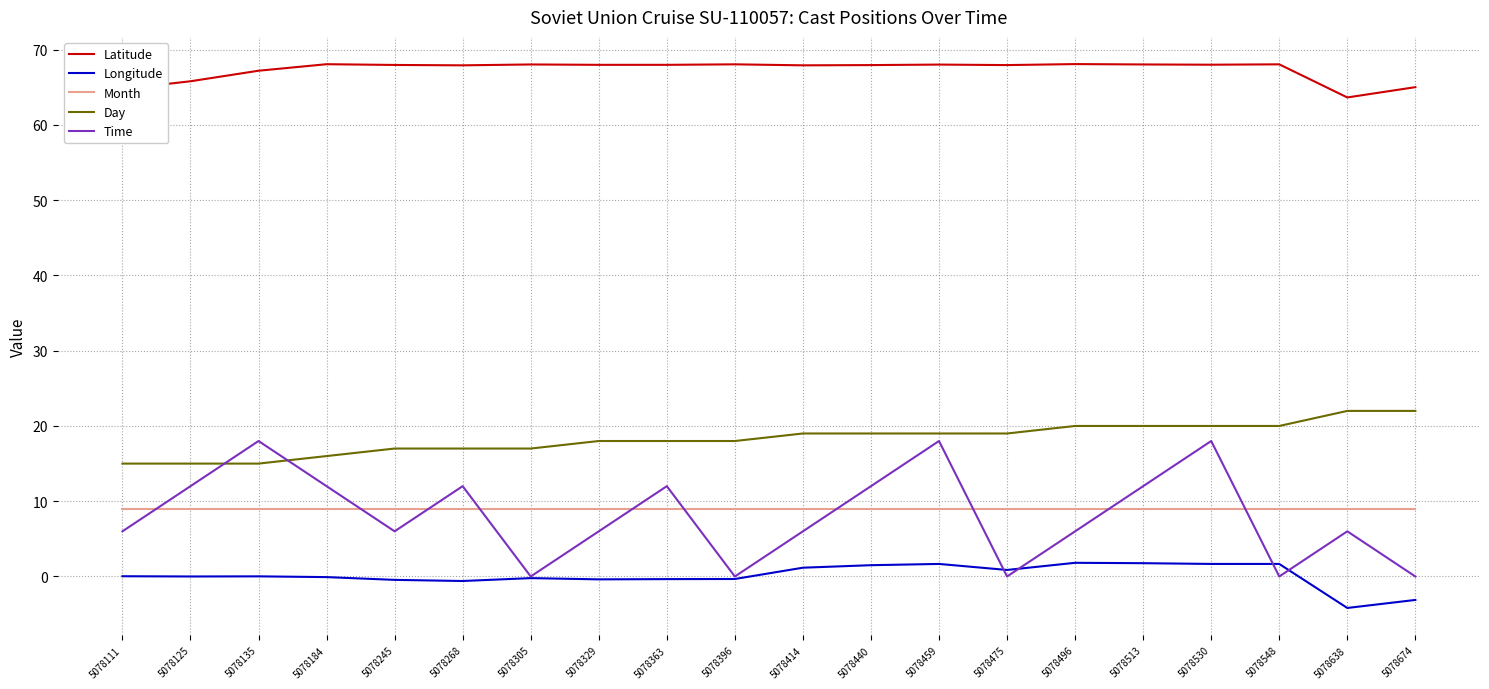

True or false: Month and Day intersect in this chart.

False